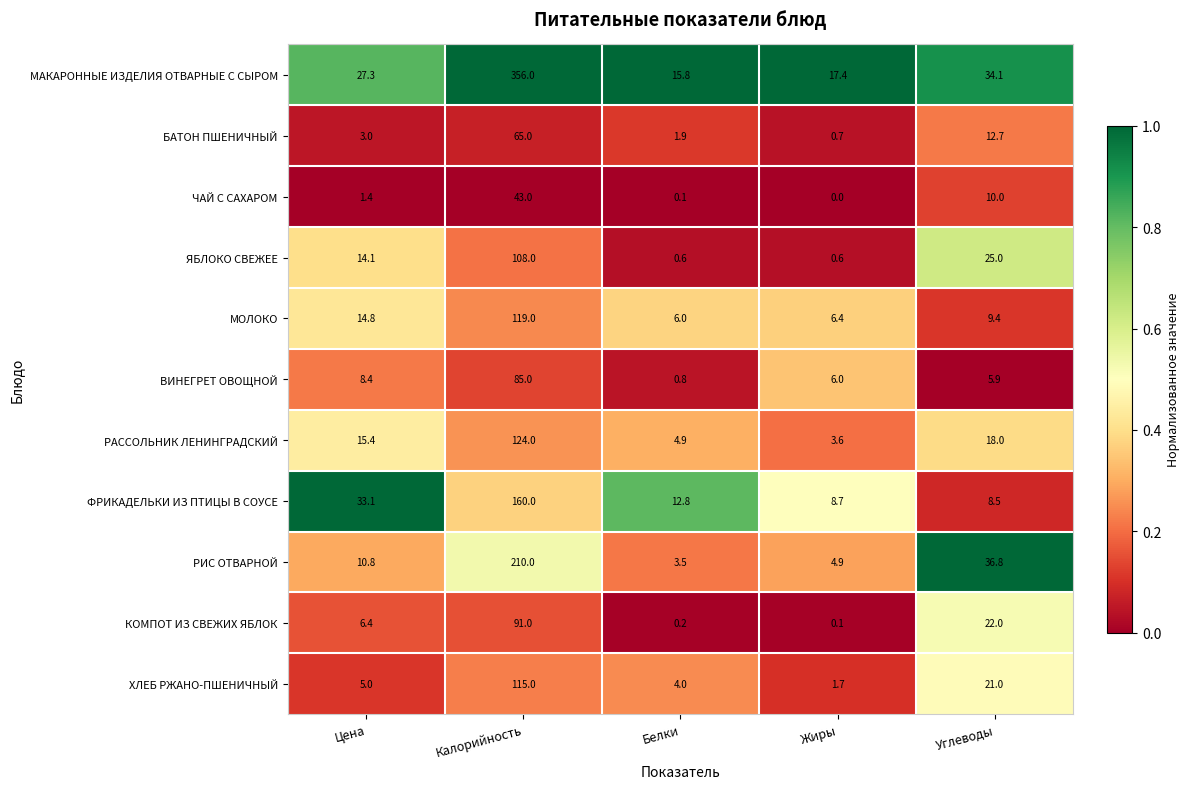

Read the ХЛЕБ РЖАНО-ПШЕНИЧНЫЙ value at Углеводы.

21.0